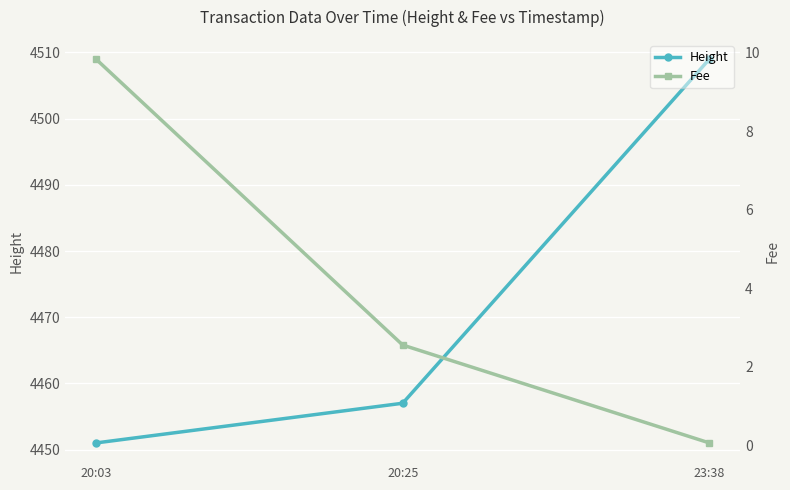

At which category does the chart reach its peak across all series?

23:38